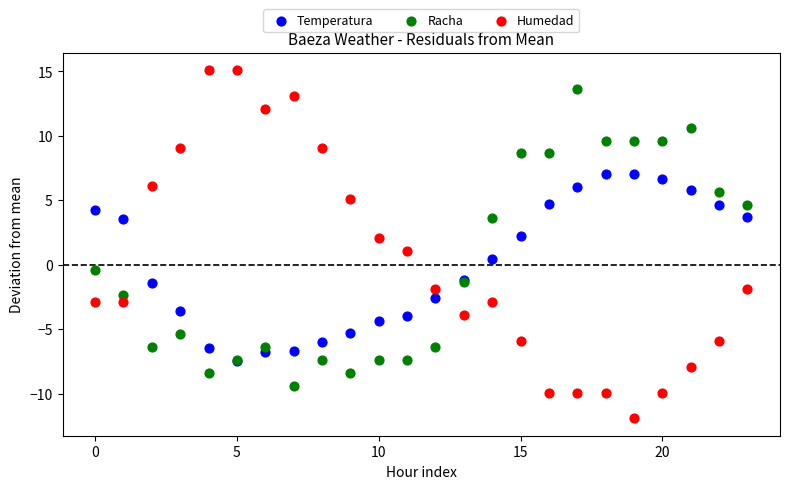

Which series reaches the minimum Y coordinate?

Humedad